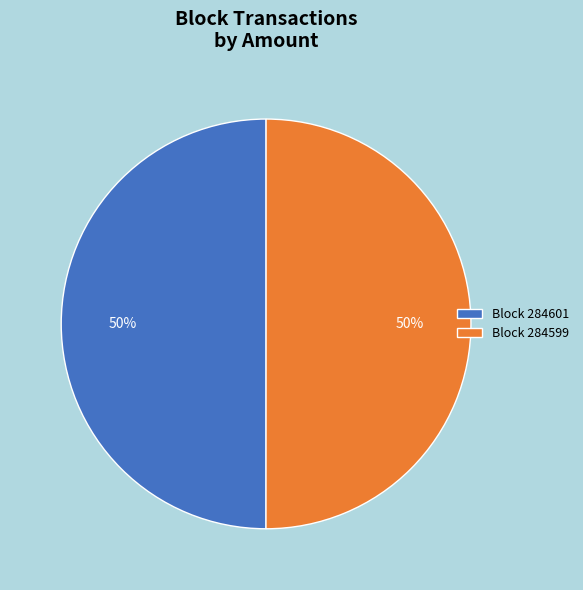

To the nearest percent, what is the combined percentage of Block 284601 and Block 284599?

100%